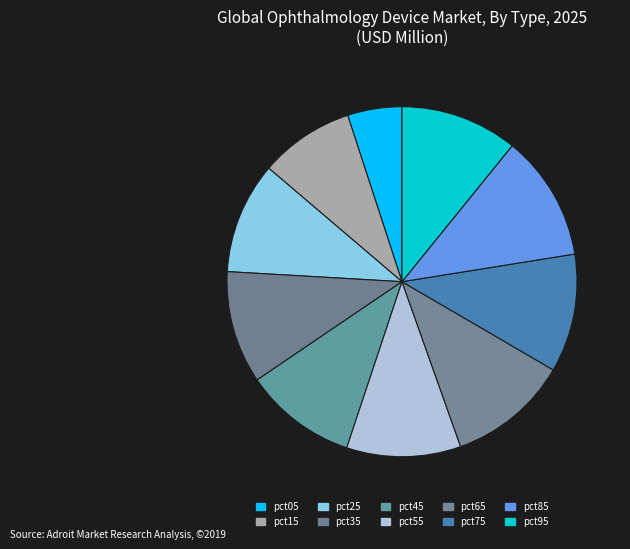

What is the change in value from pct25 to pct85?

+0.2